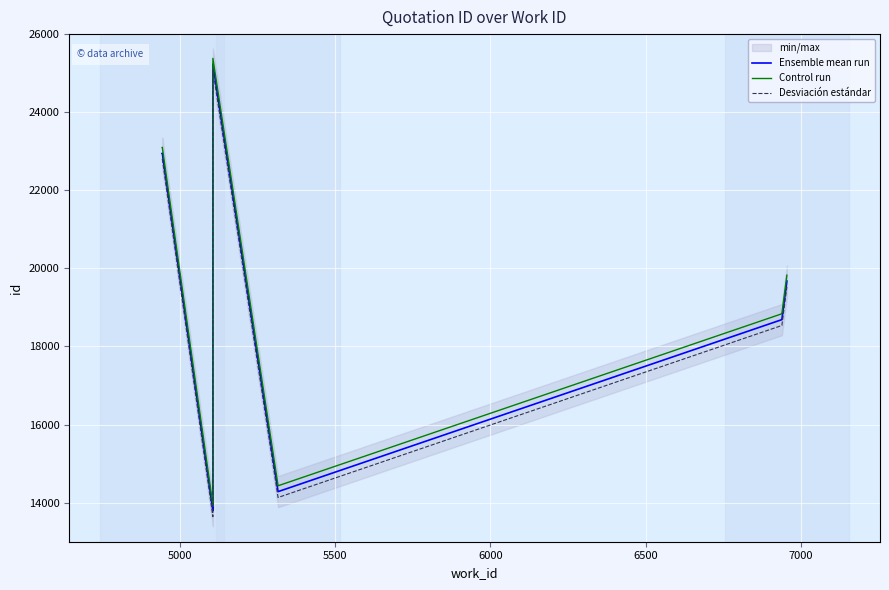

Reading left to right, what are all the values shown in this chart?

Ensemble mean run: 22950	22952	13793	13796	13833	25230	14283	18688	18696	19676
Control run: 23100	23102	13943	13946	13983	25380	14433	18838	18846	19826
Desviación estándar: 22800	22802	13643	13646	13683	25080	14133	18538	18546	19526